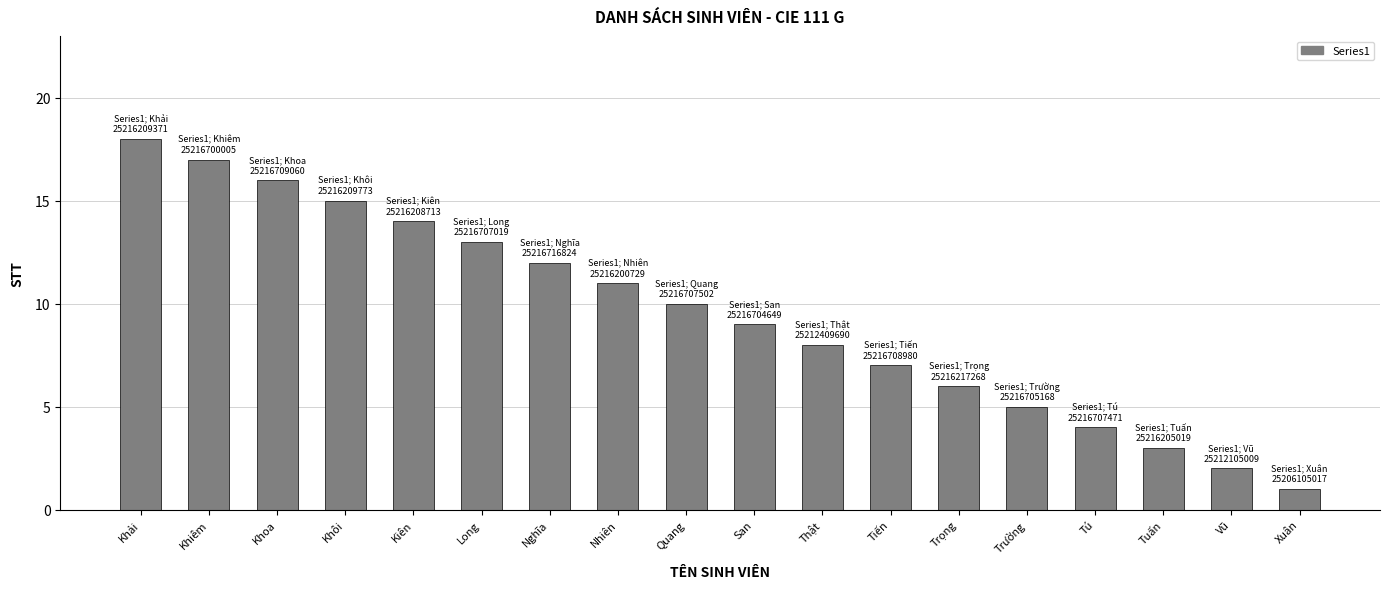

What is the greatest value displayed?

18